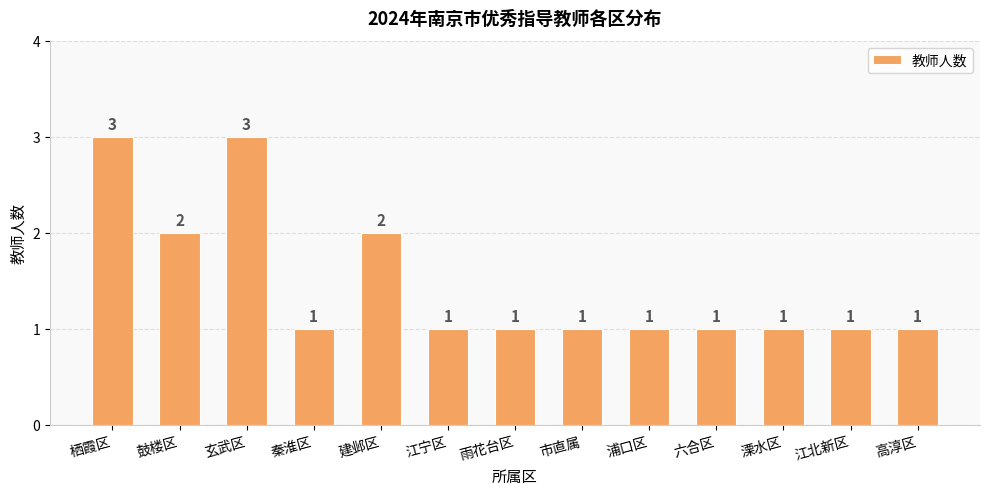

How many series are shown in this chart?

1